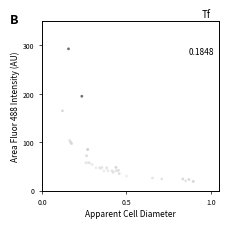

What Y value in the scatter plot is closest to 156?

165